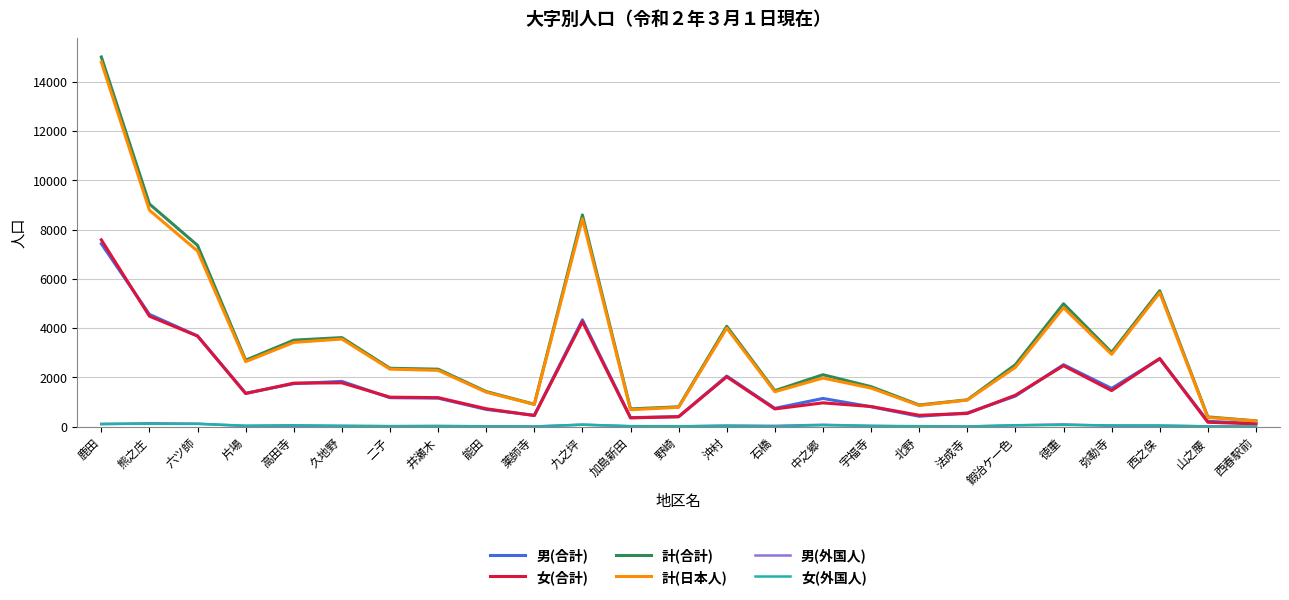

How many distinct data groups are displayed?

6